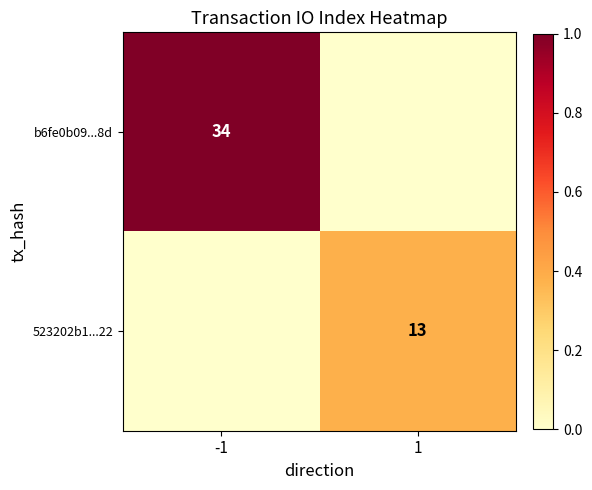

The value of 523202b1...22 at 1 is 4. True or false?

False